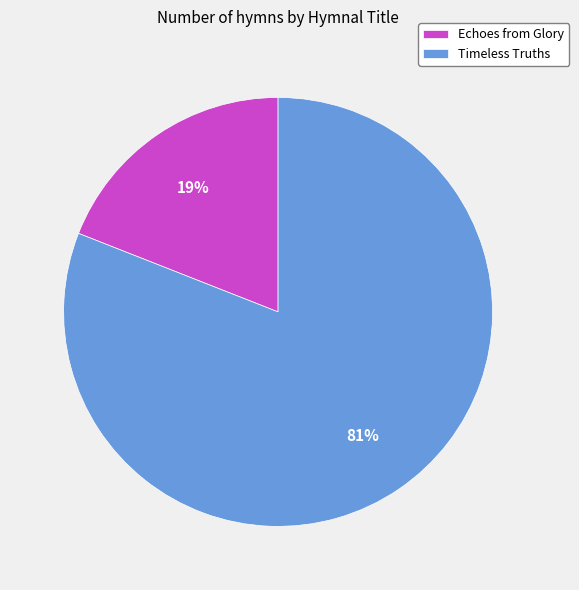

How many segments does this pie chart have?

2